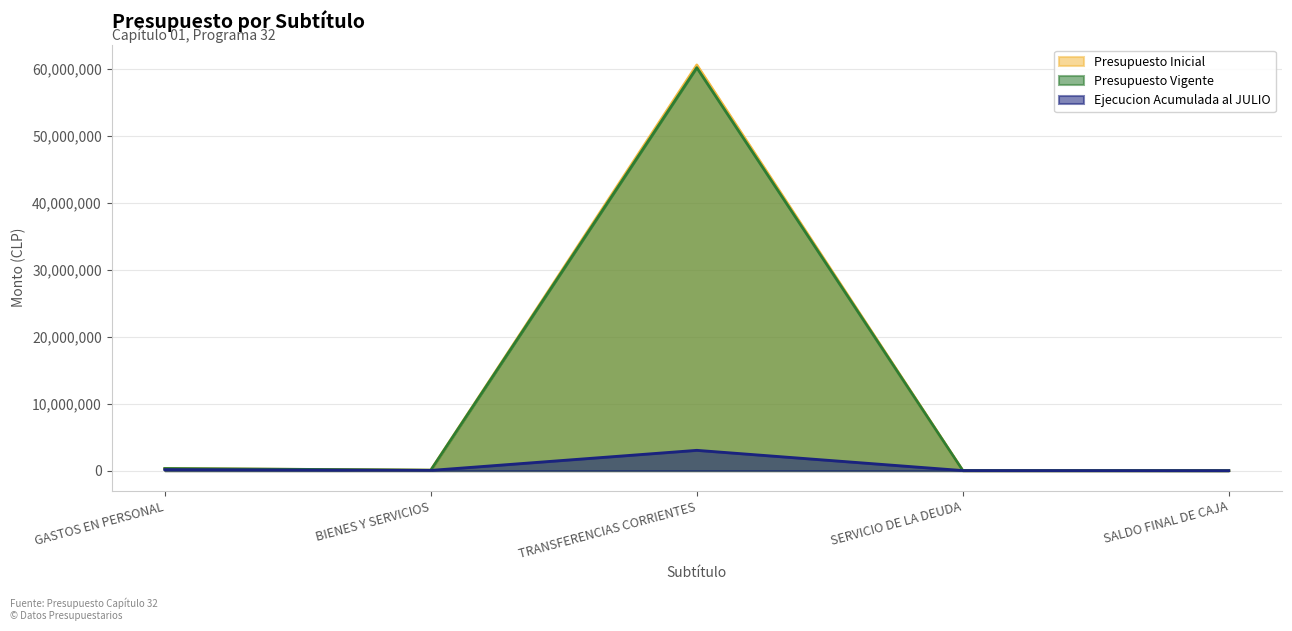

Which has a higher value, TRANSFERENCIAS CORRIENTES or BIENES Y SERVICIOS?

TRANSFERENCIAS CORRIENTES